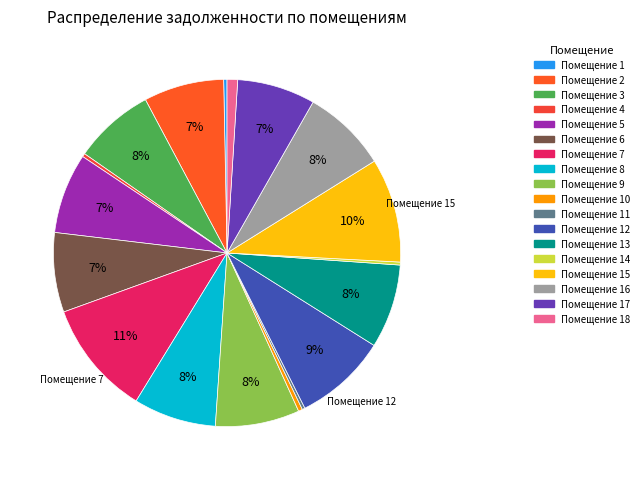

How many slices are in this pie chart?

18